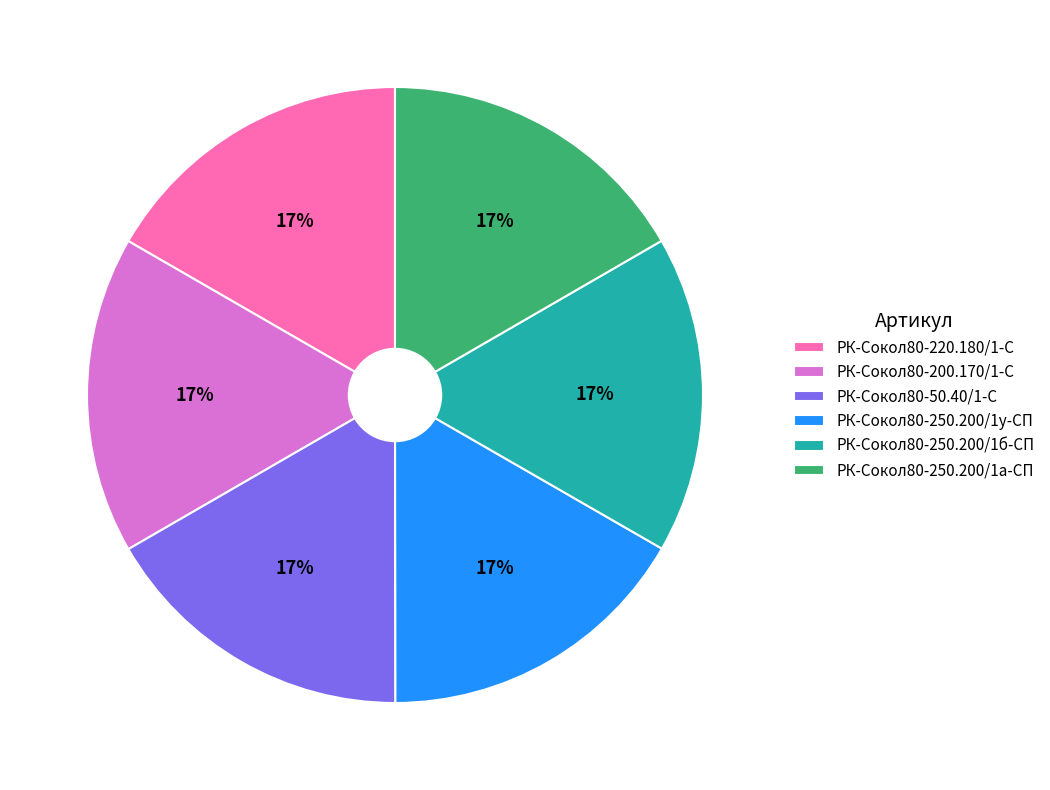

What is the ratio of the value at РК-Сокол80-250.200/1у-СП to the value at РК-Сокол80-50.40/1-С?

1.0